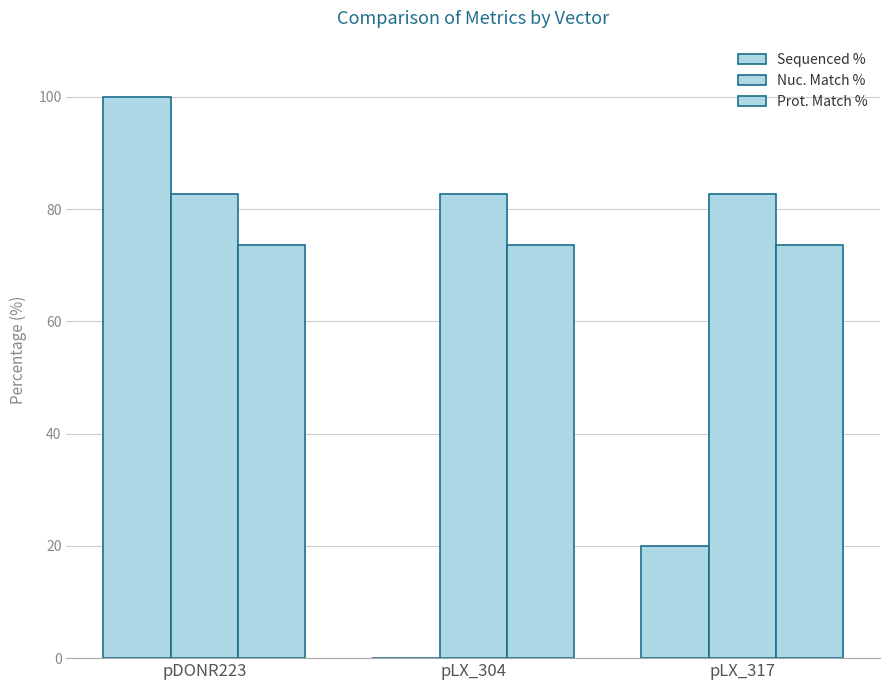

How many groups of bars are there?

3